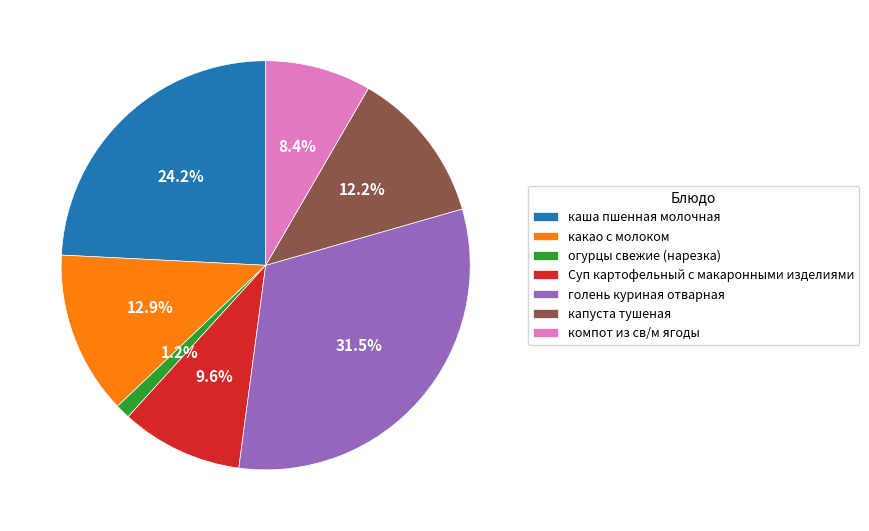

Do какао с молоком and голень куриная отварная together represent more than half of the pie?

No